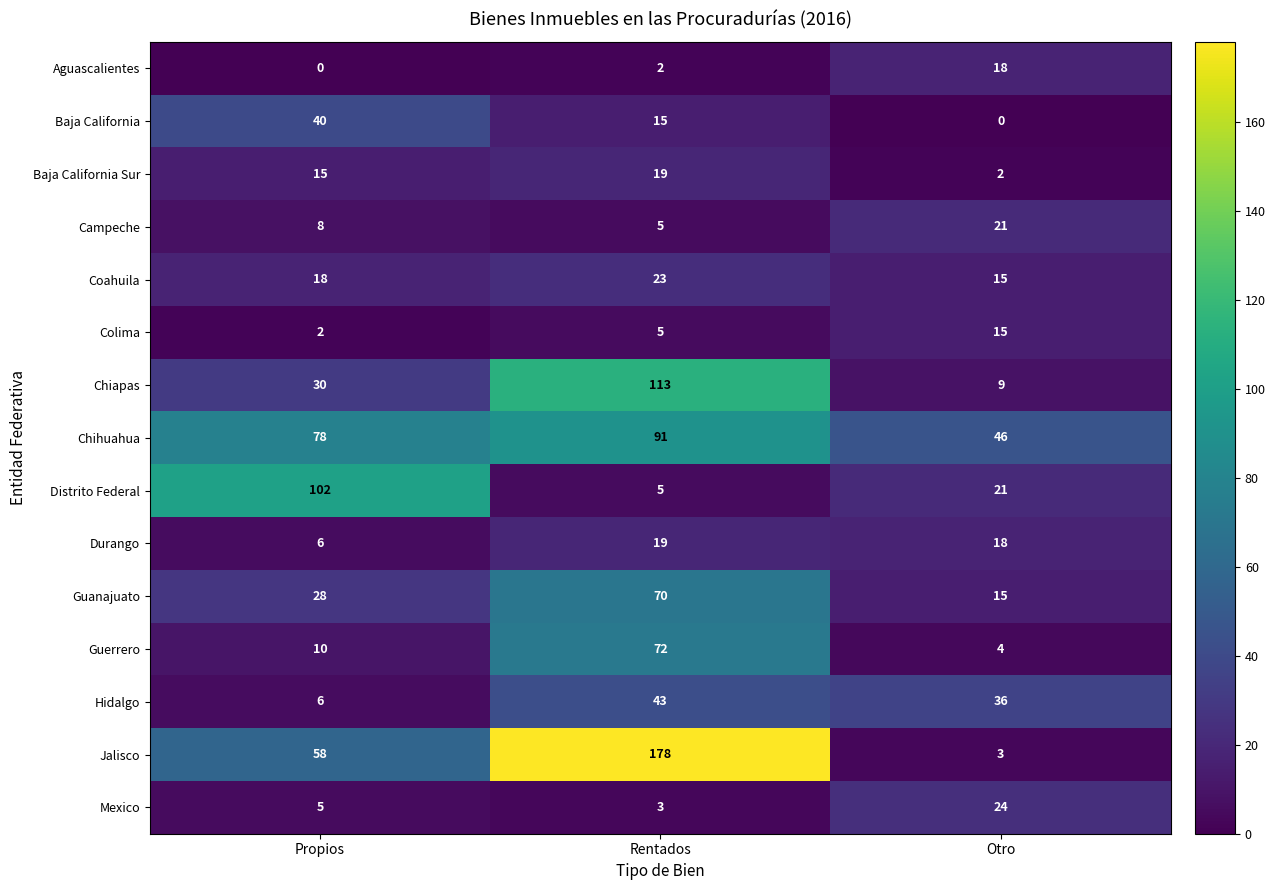

Which category has the highest value in the Jalisco series?

Rentados